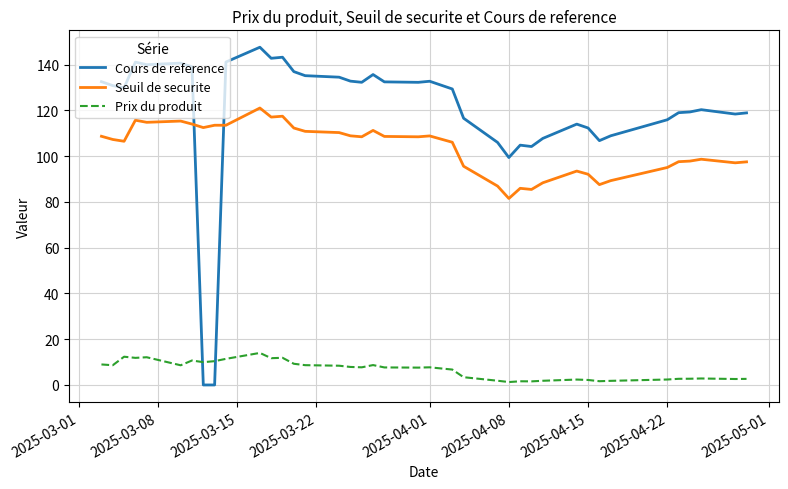

What is the highest value of the Prix du produit series?

14.0